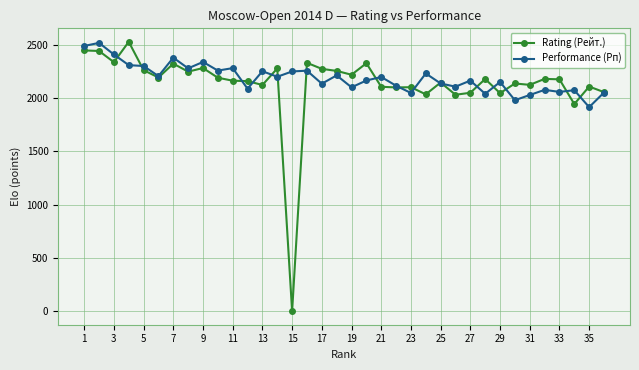

True or false: Performance (Рп) has more than 0 points higher than both neighbors.

True